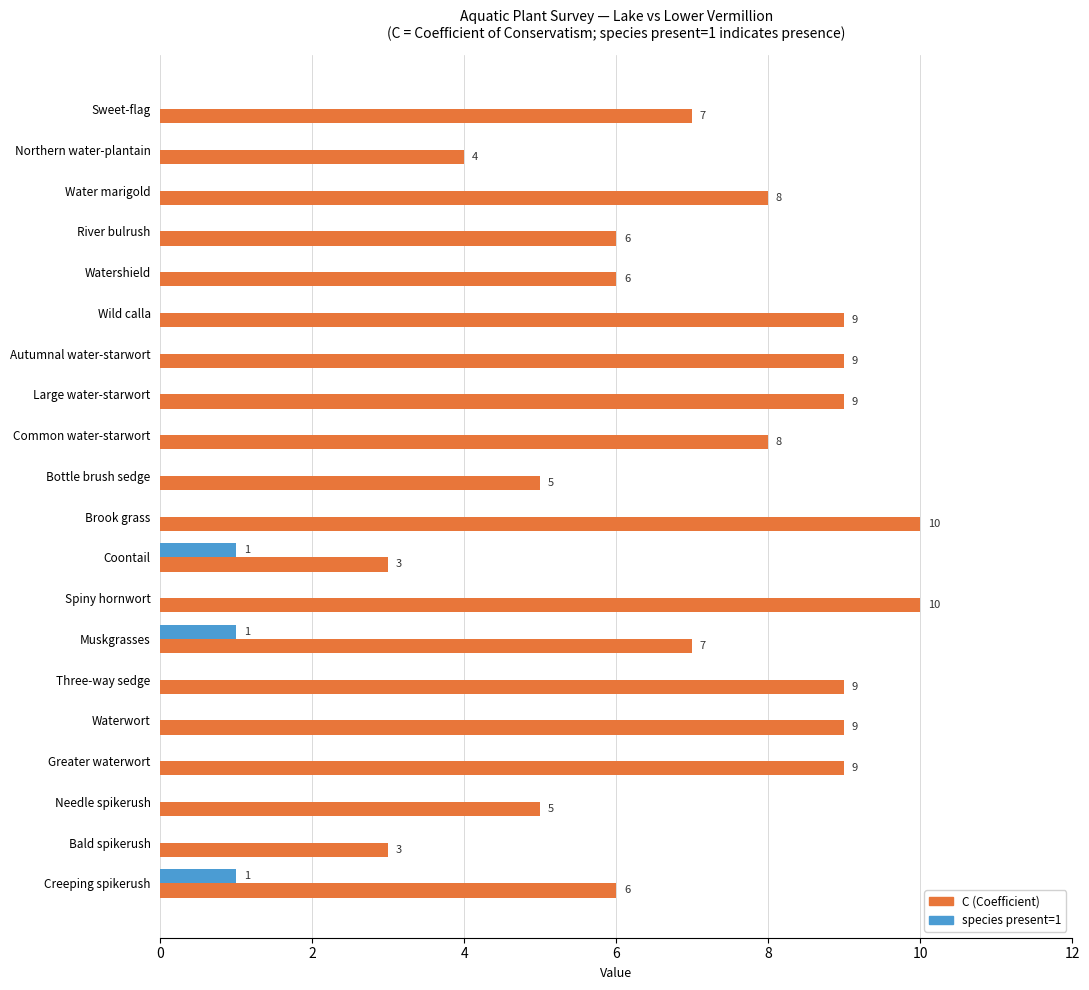

What is the approximate value of C (Coefficient) at River bulrush?

6